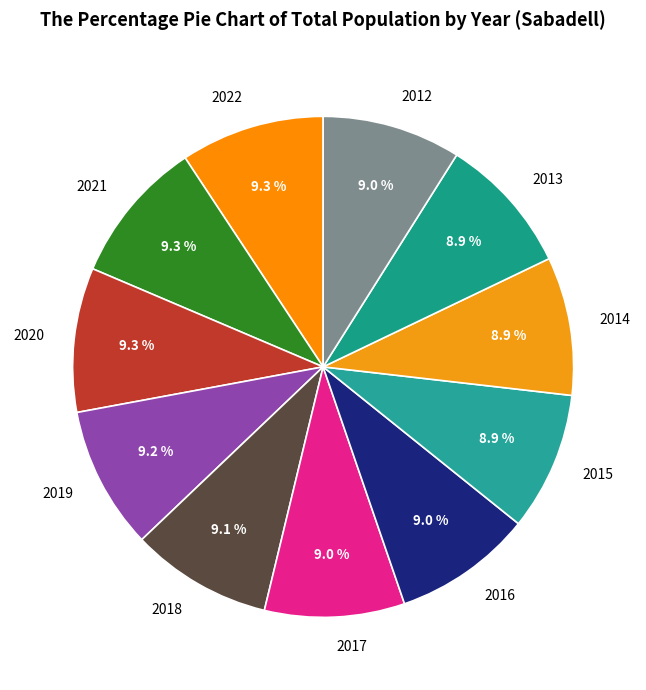

To the nearest percent, what is the average slice percentage?

9%